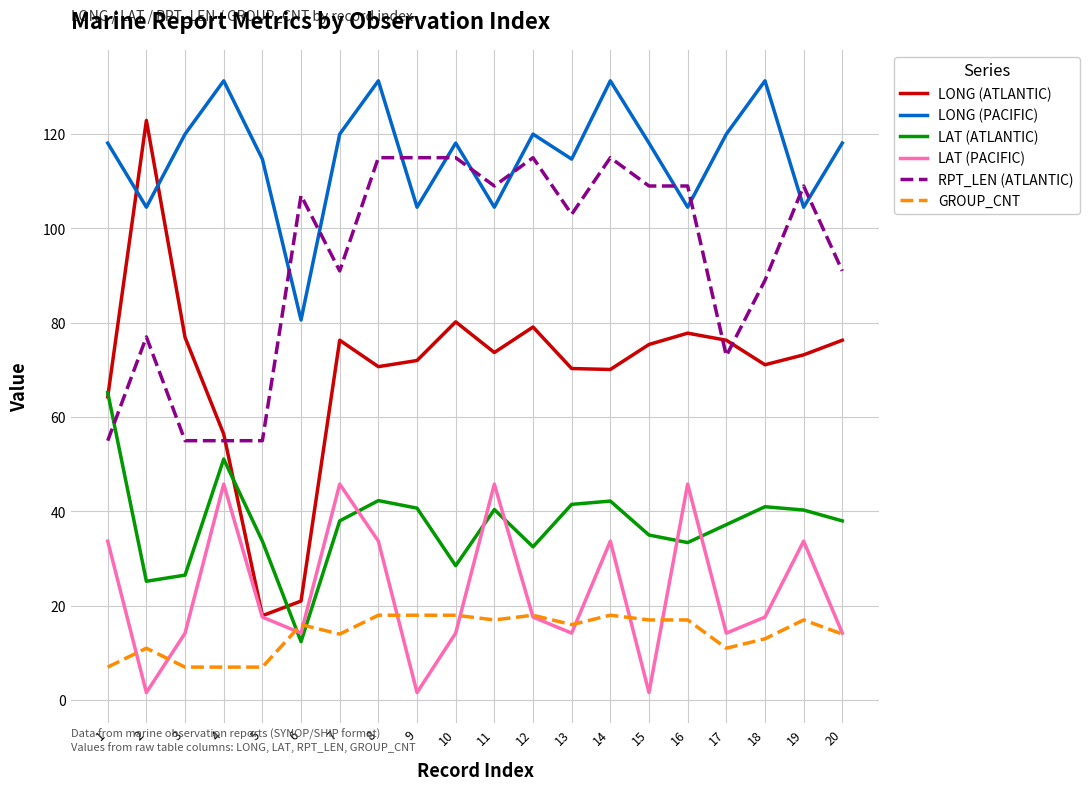

Which series has the largest total across all categories?

LONG (PACIFIC)